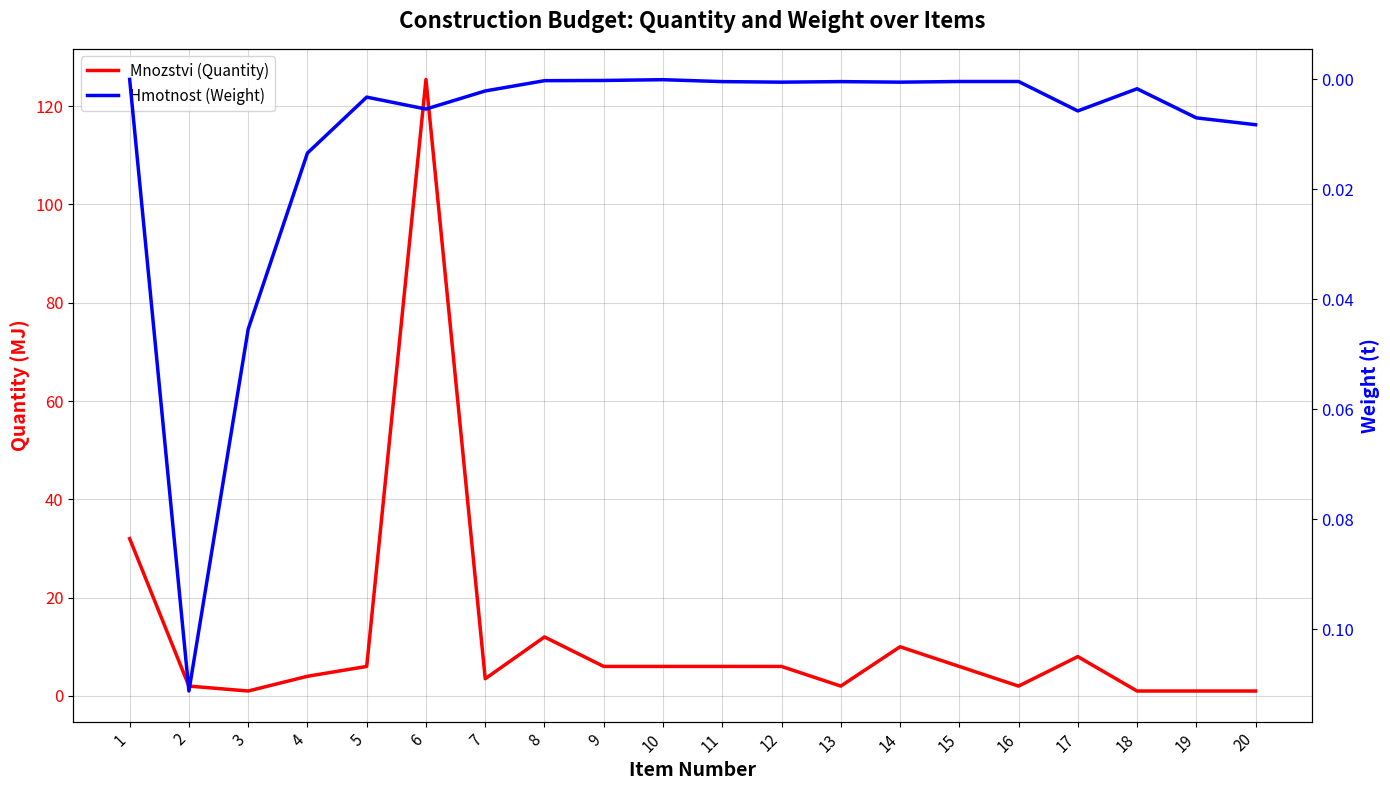

At which category is the sum across all series the highest?

6